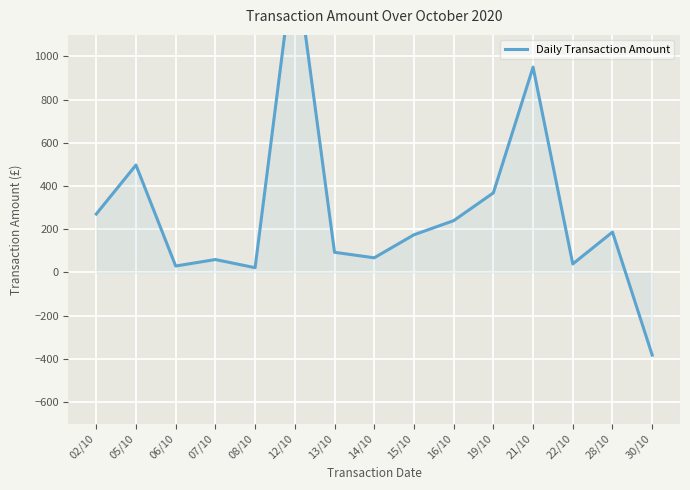

Rank the categories by value from highest to lowest.

12/10, 21/10, 05/10, 19/10, 02/10, 16/10, 28/10, 15/10, 13/10, 14/10, 07/10, 22/10, 06/10, 08/10, 30/10